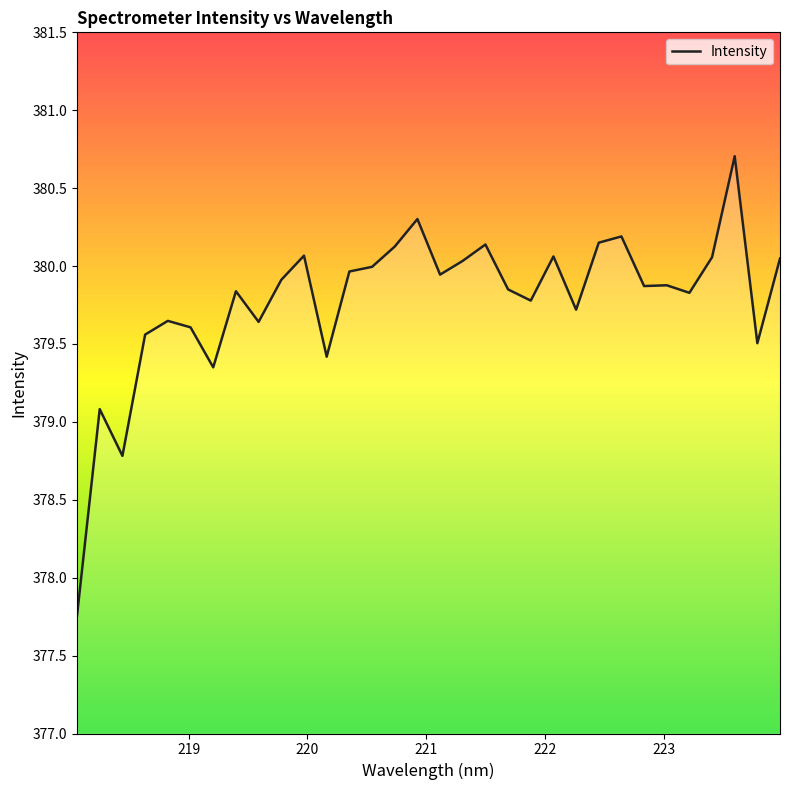

What is the difference between the maximum and minimum values?

2.9